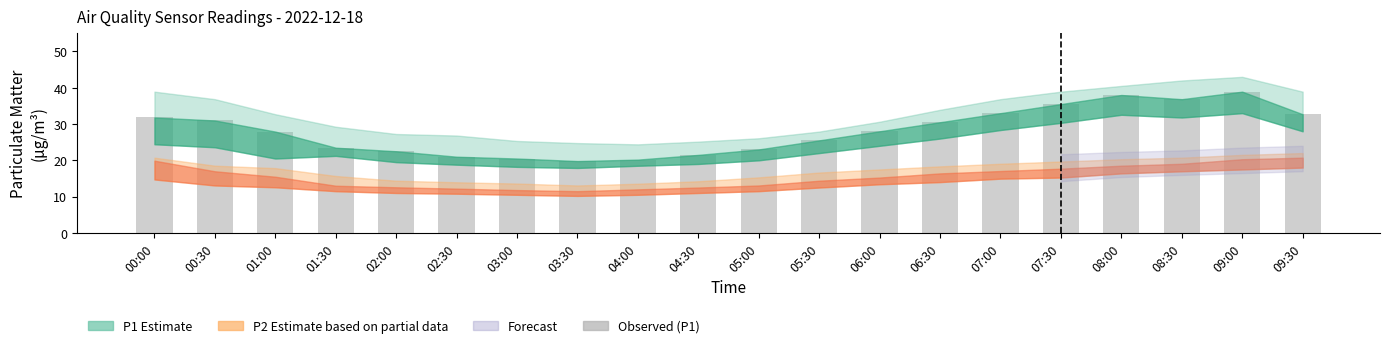

What is the minimum value shown in the chart?

19.8